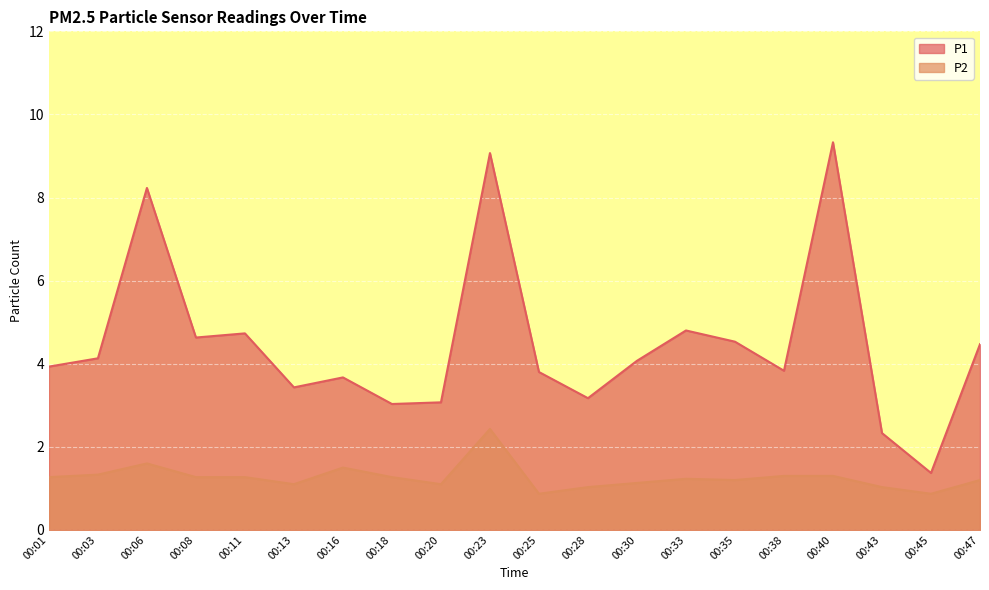

True or false: P2 and P1 cross at least once.

False